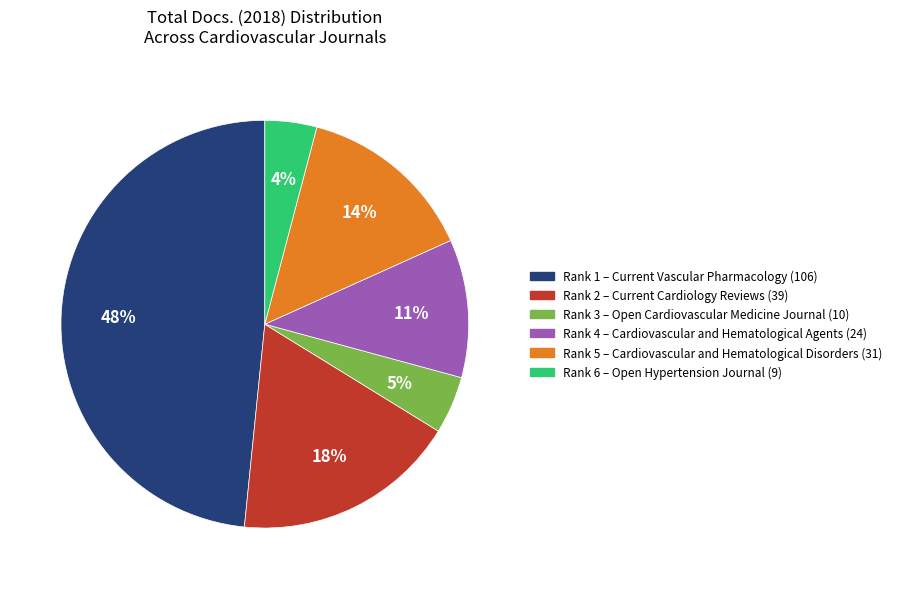

Is there any slice that represents more than half of the pie?

No